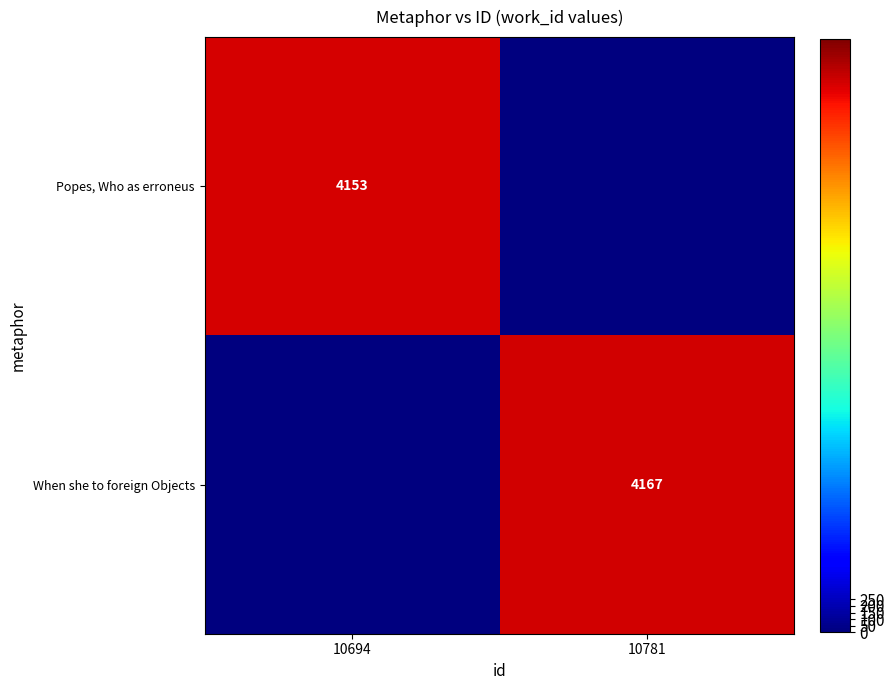

Count the number of data series in this chart.

2